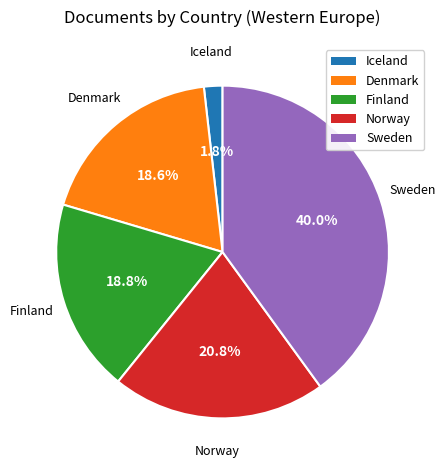

To the nearest percent, what portion does Denmark represent?

19%